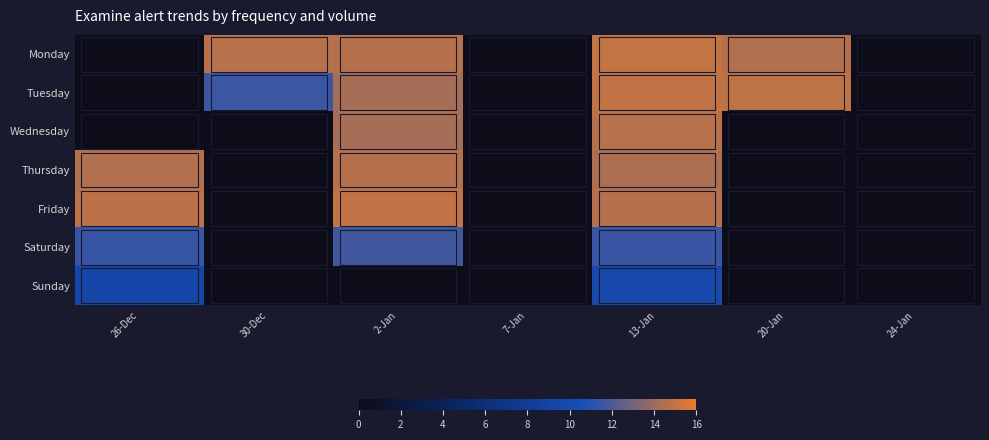

What is the maximum value for Monday?

15.0